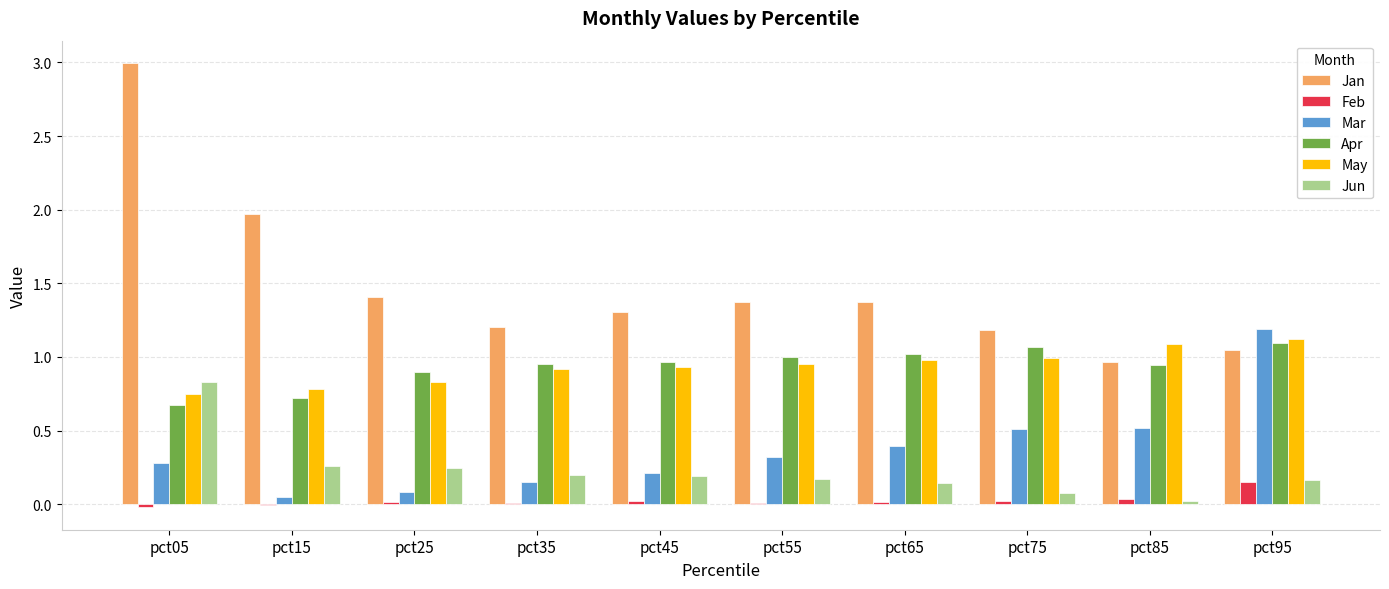

What is the sum of all Apr values?

9.3